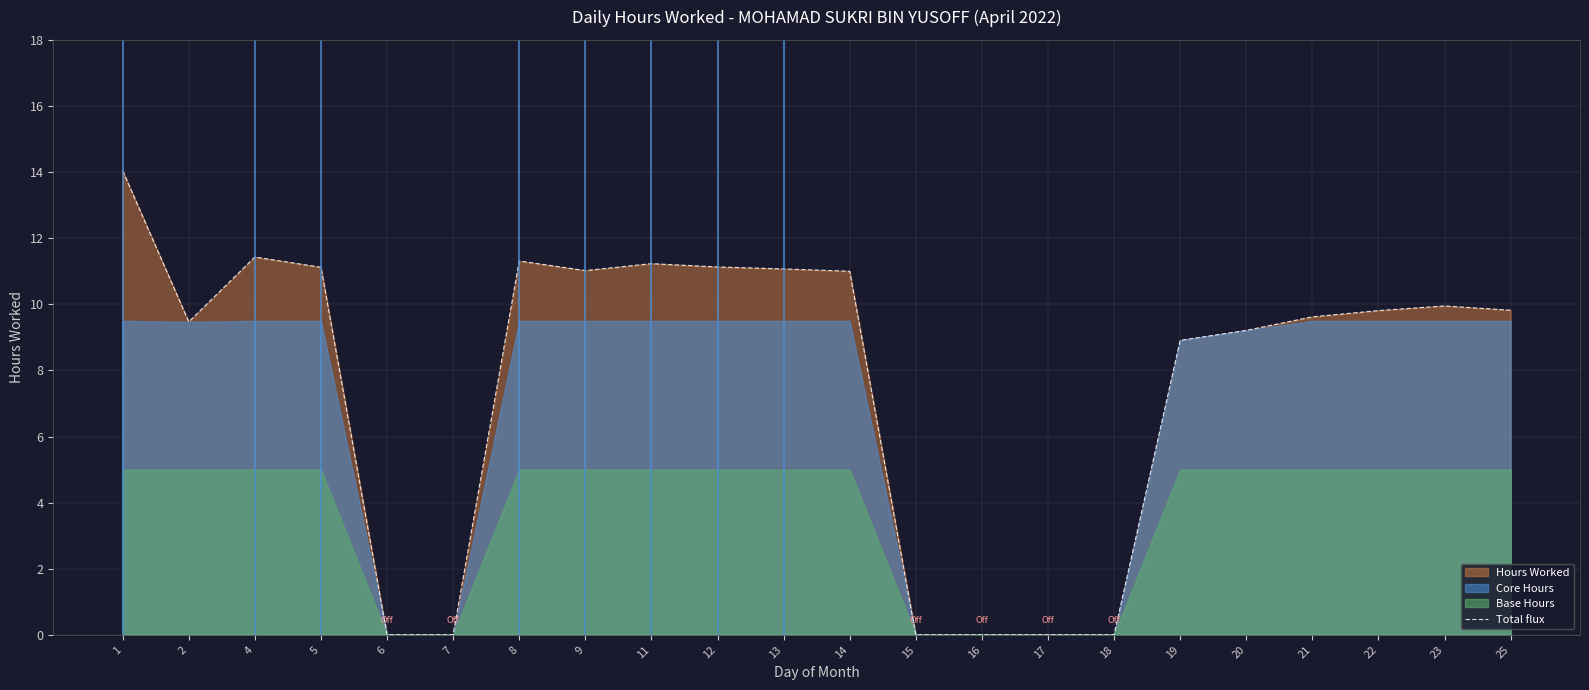

What is the sum of all values?

170.1